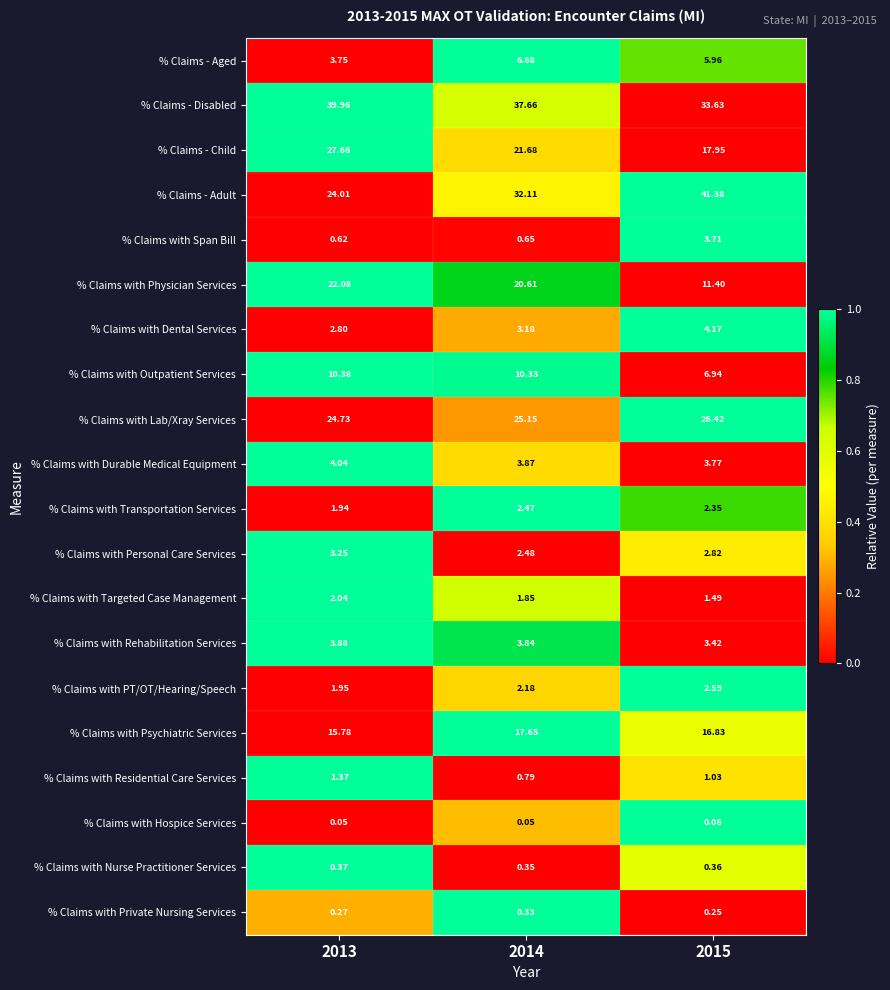

Which series has the largest total across all categories?

% Claims - Disabled